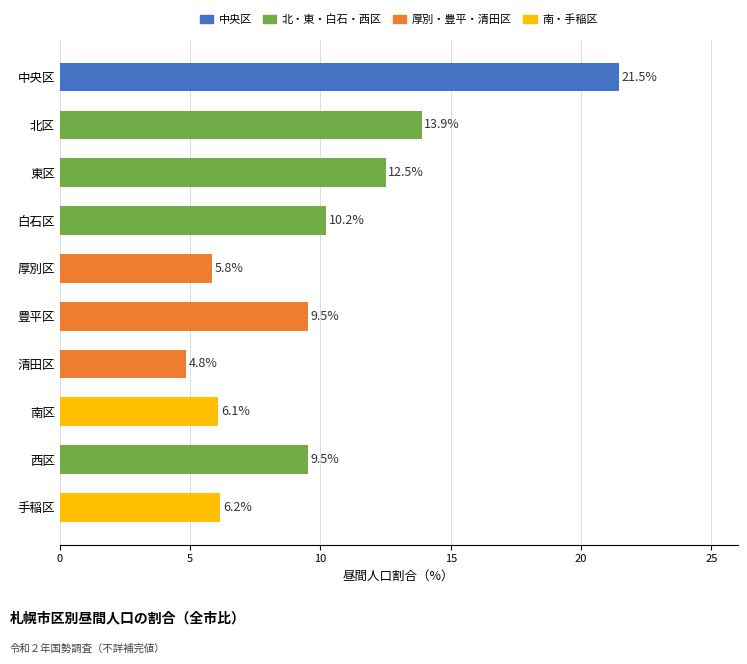

True or false: the data shows 21.5 at 中央区.

True